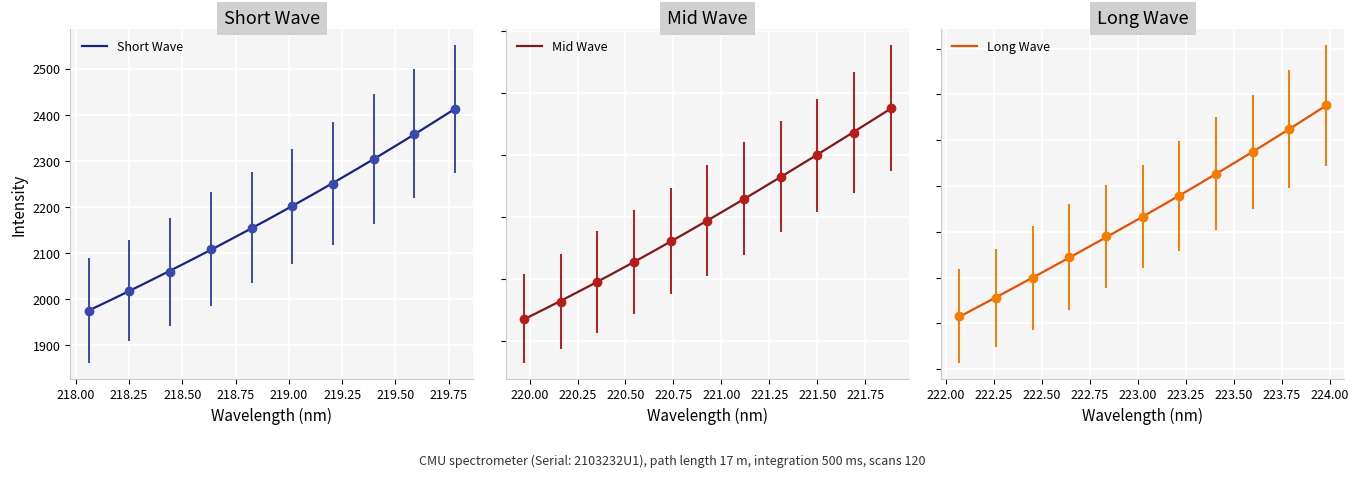

How many data points are above 2860?

16